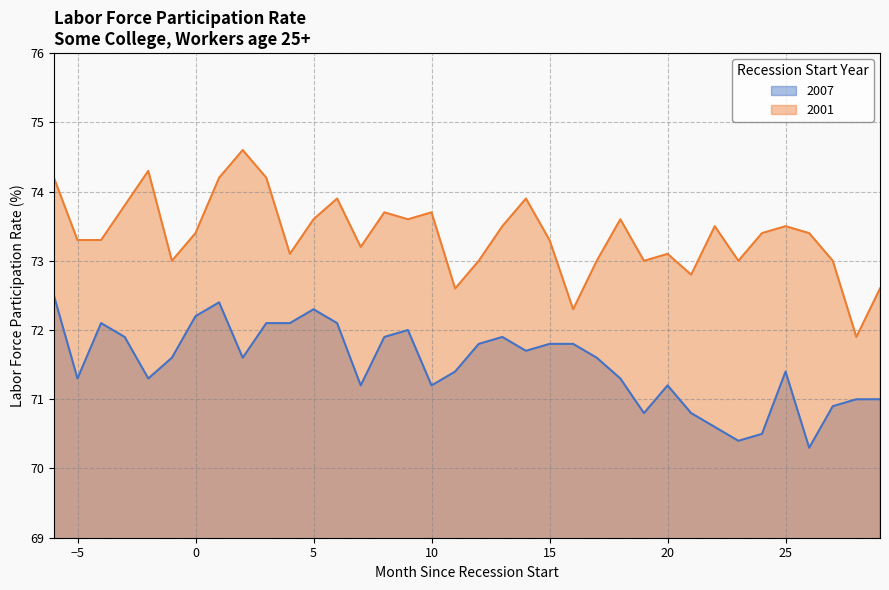

What is the sum of the 2001 values at 6 and -3?

147.7